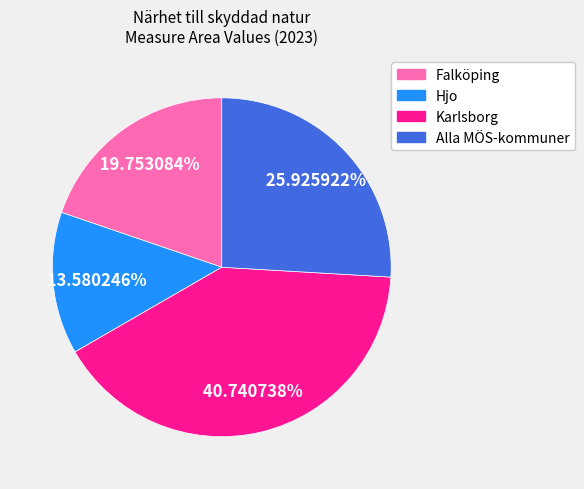

Count the number of slices in the pie.

4